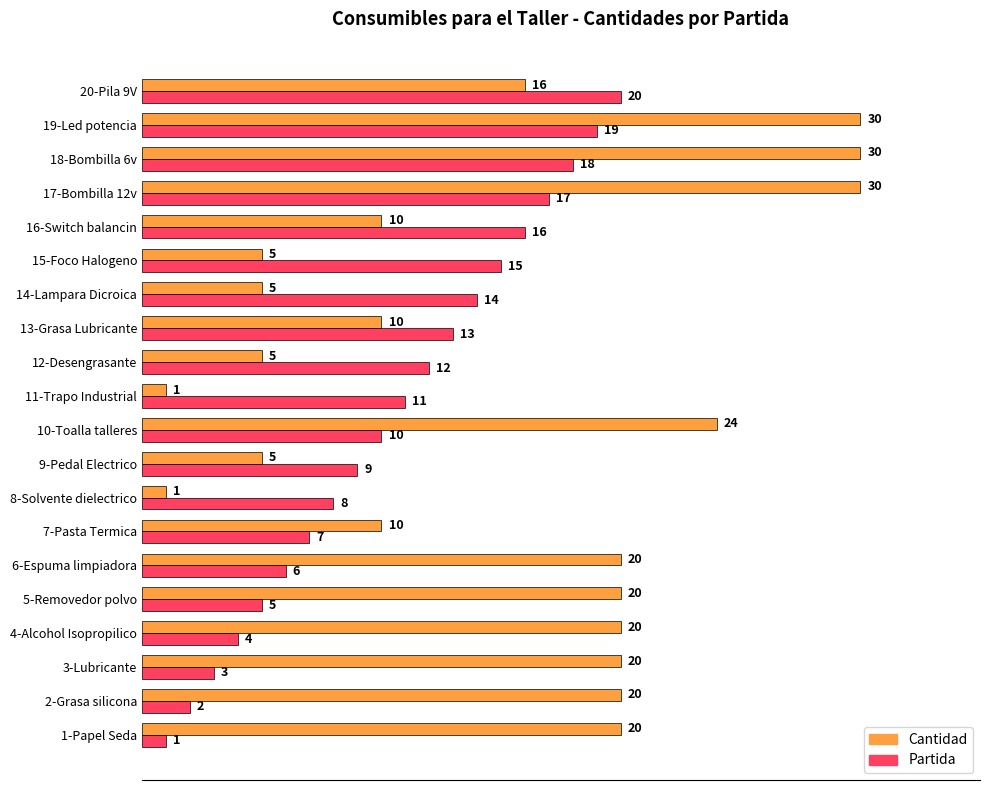

What is the difference between the maximum and second lowest values in the Cantidad series?

29